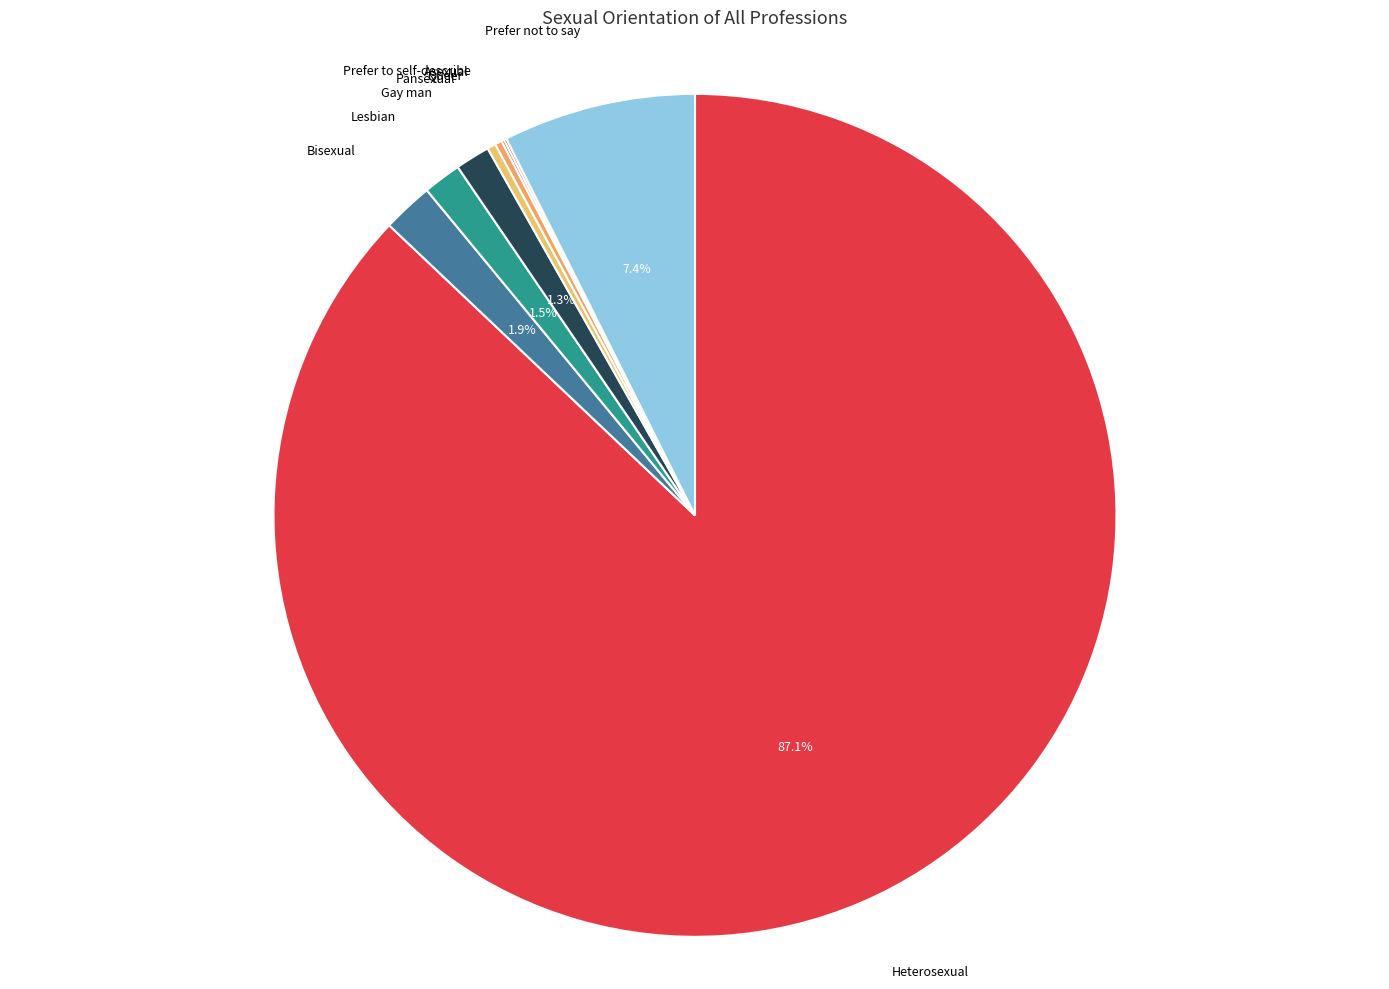

Count the number of slices in the pie.

9